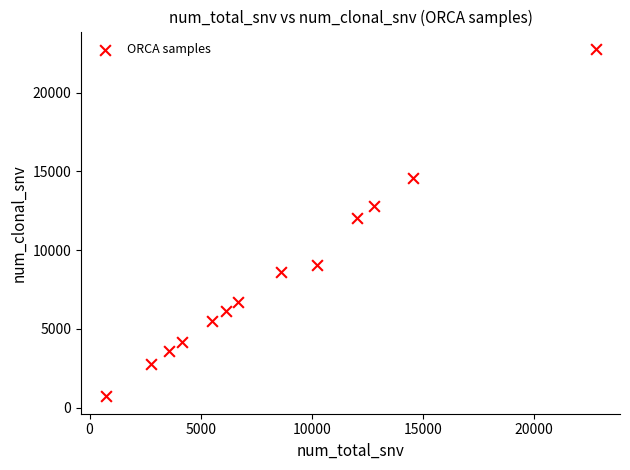

What Y value in the scatter plot is closest to 11744?

12051